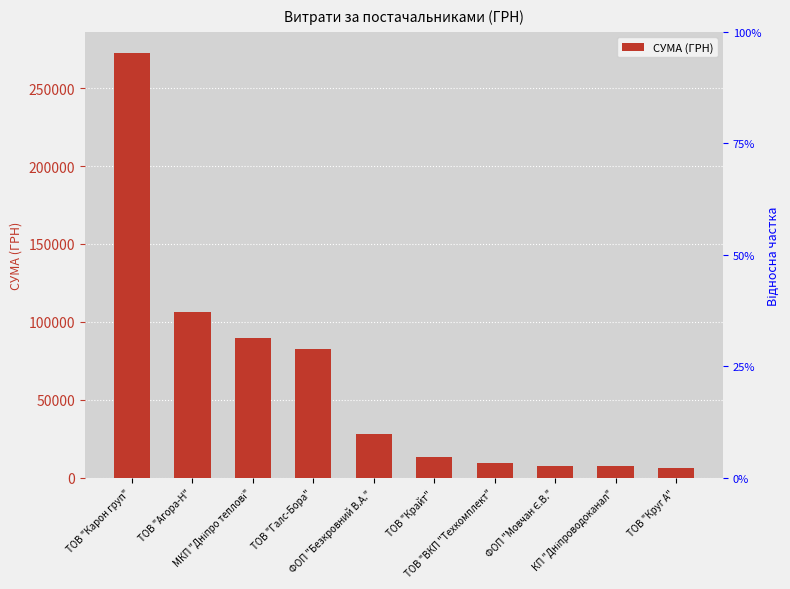

Reading left to right, what are all the values shown in this chart?

ТОВ "Карон груп"=272422.2	ТОВ "Агора-Н"=106147.3	МКП "Дніпро теплові"=90000.0	ТОВ "Галс-Бора"=82834.0	ФОП "Безкровний В.А."=28095.6	ТОВ "Крайт"=13226.8	ТОВ "ВКП "Техкомплект"=9270.0	ФОП "Мовчан Є.В."=7889.8	КП "Дніпроводоканал"=7730.8	ТОВ "Круг А"=6109.0